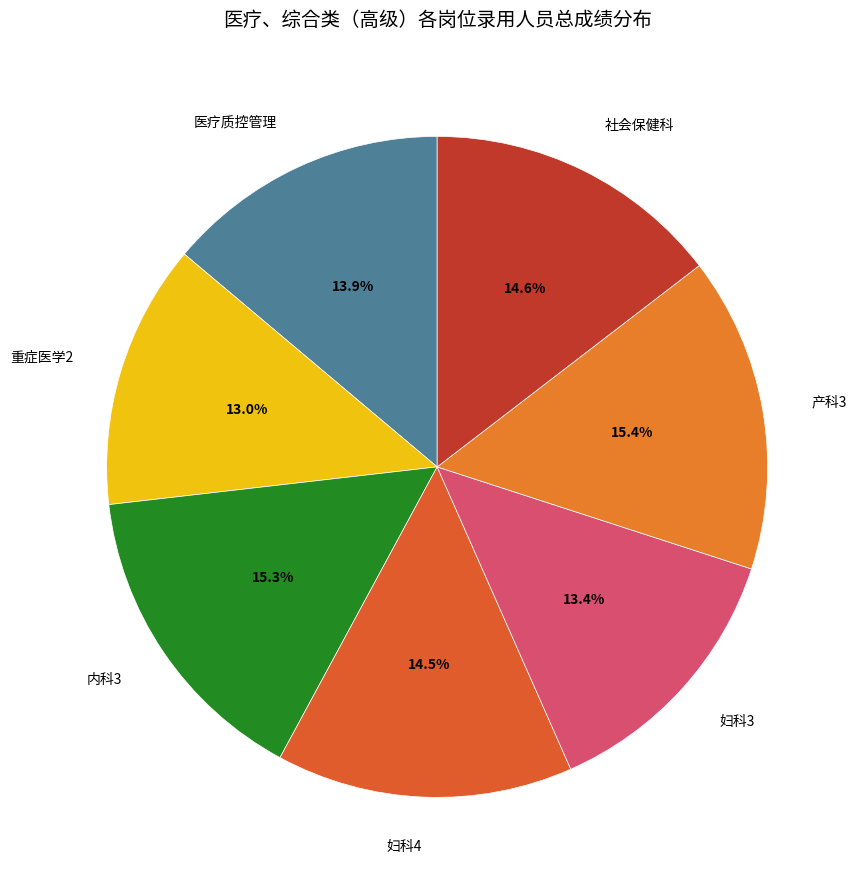

Between 内科3 and 妇科3, which is larger?

内科3